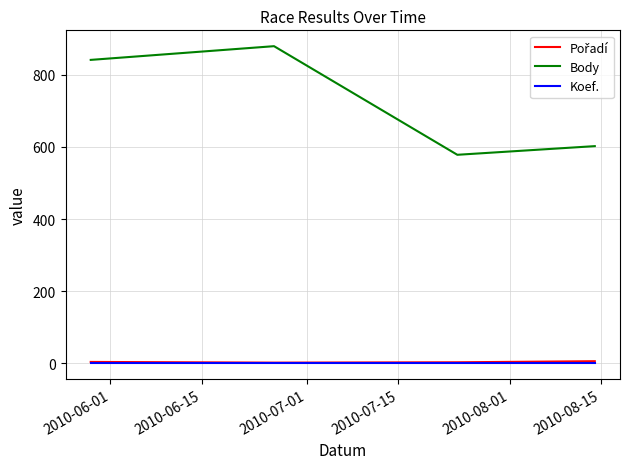

Which series has the largest range (max minus min)?

Body